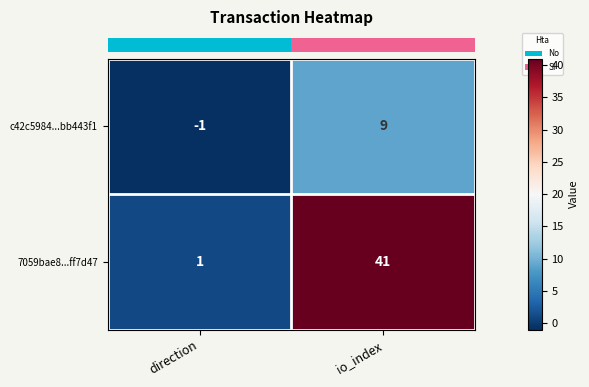

What is the sum of all c42c5984...bb443f1 values?

8